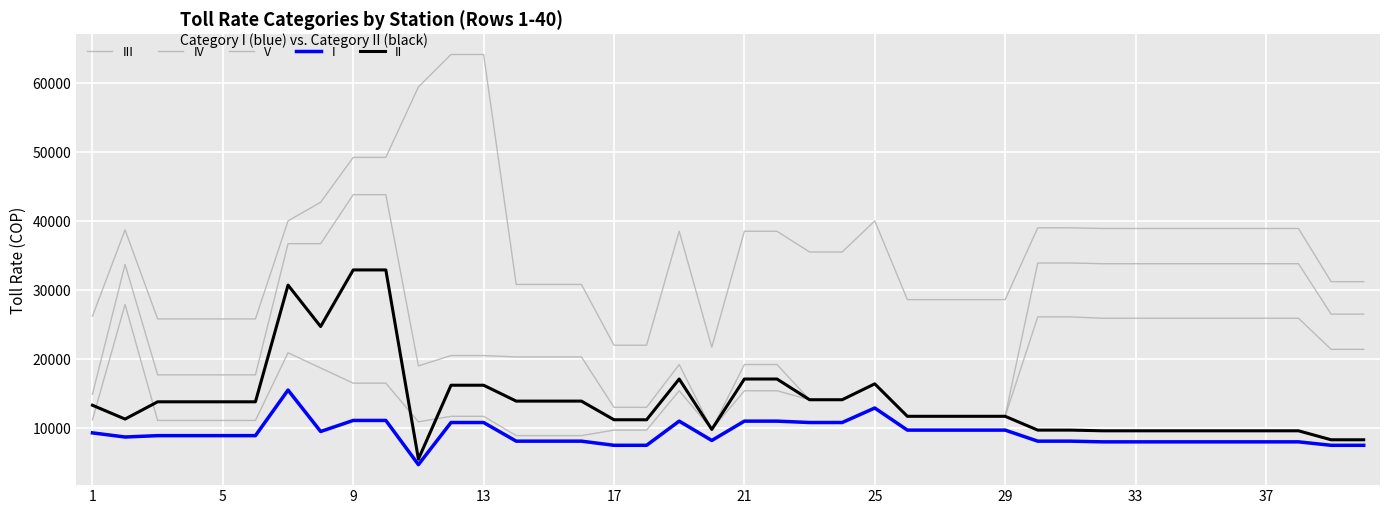

Is this an area chart (filled region under the line)?

No